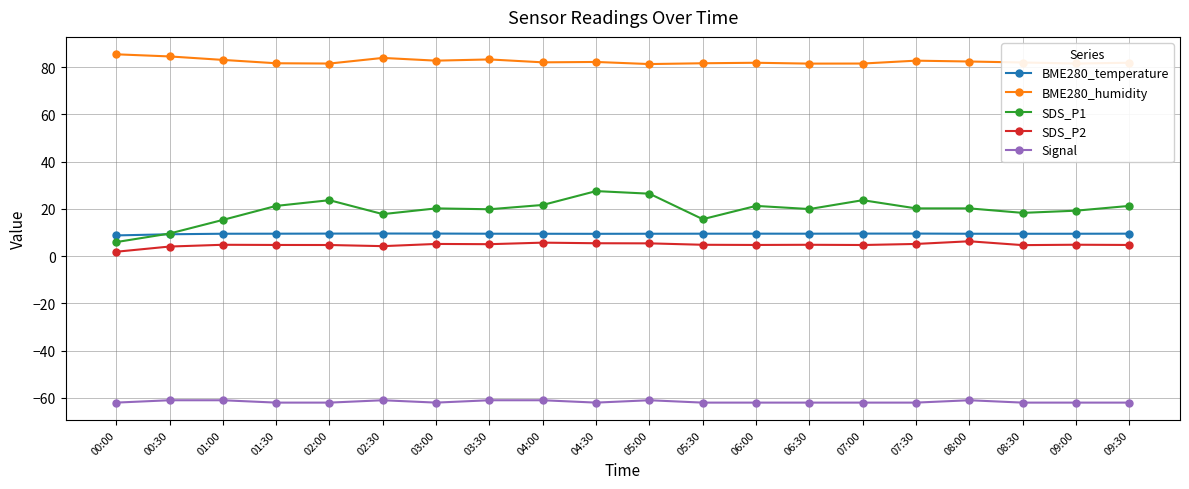

True or false: SDS_P1 and BME280_temperature intersect in this chart.

True